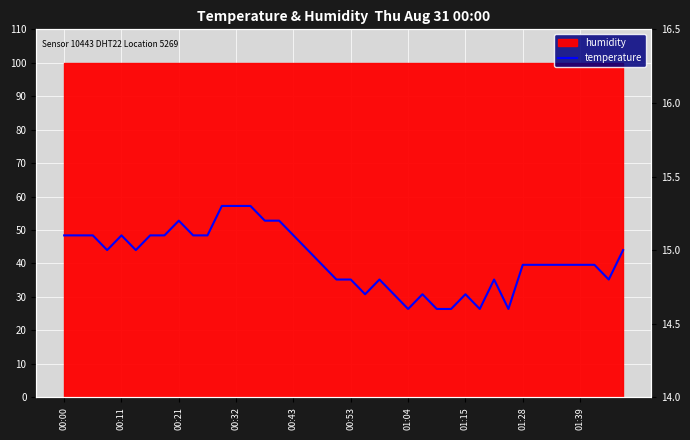

Is it true that the value at 22 is 14.8?

True